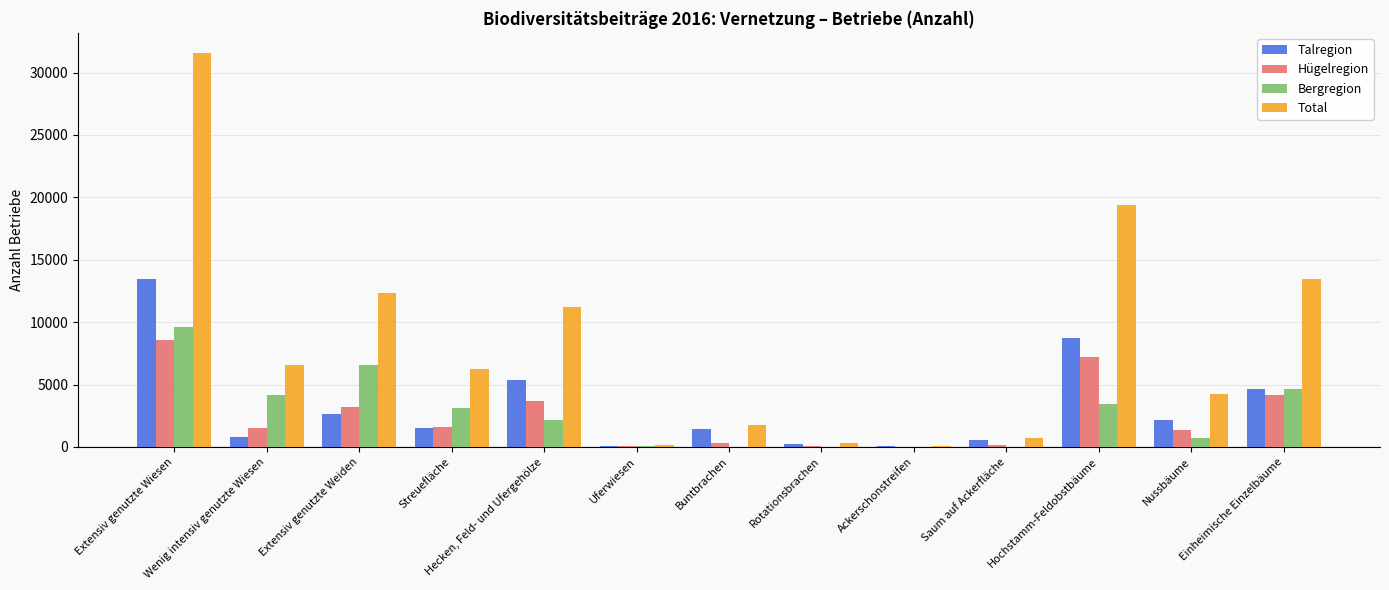

How many data points does each series have?

13